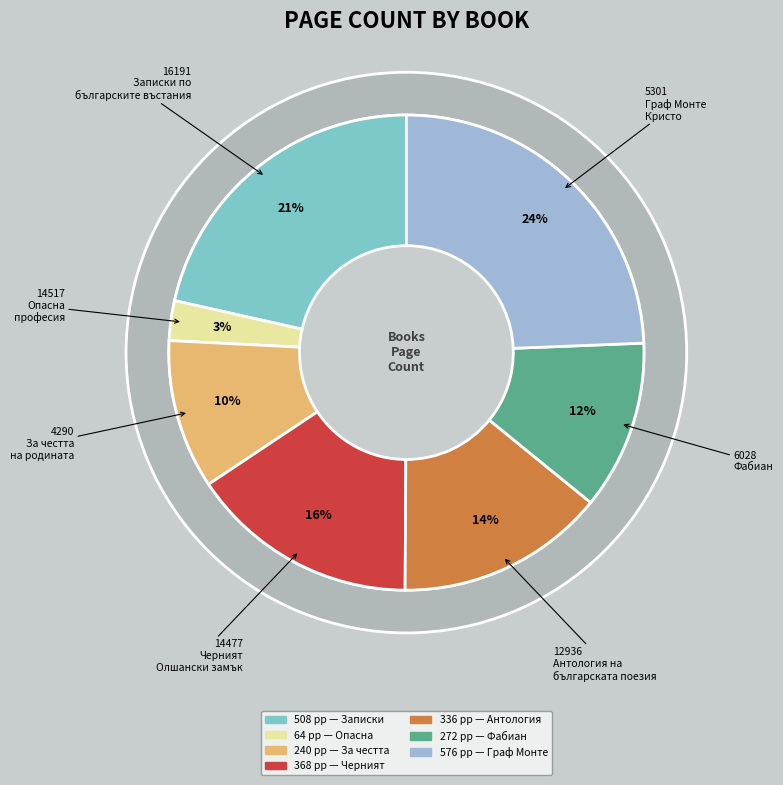

Is there any slice that represents more than half of the pie?

No